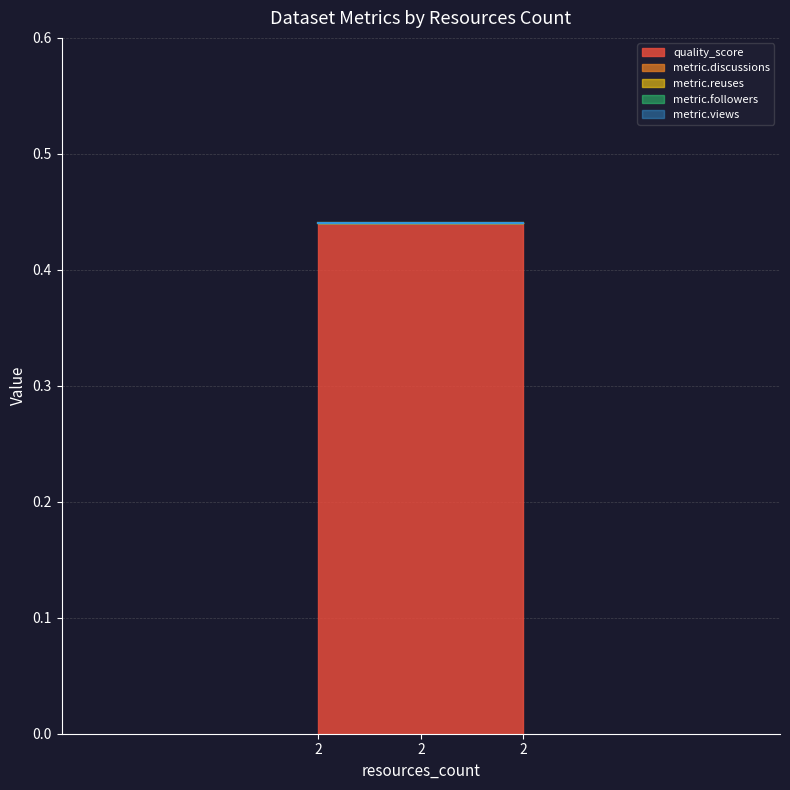

Is the value of metric.reuses at 2 greater than the value of metric.followers at 2?

No